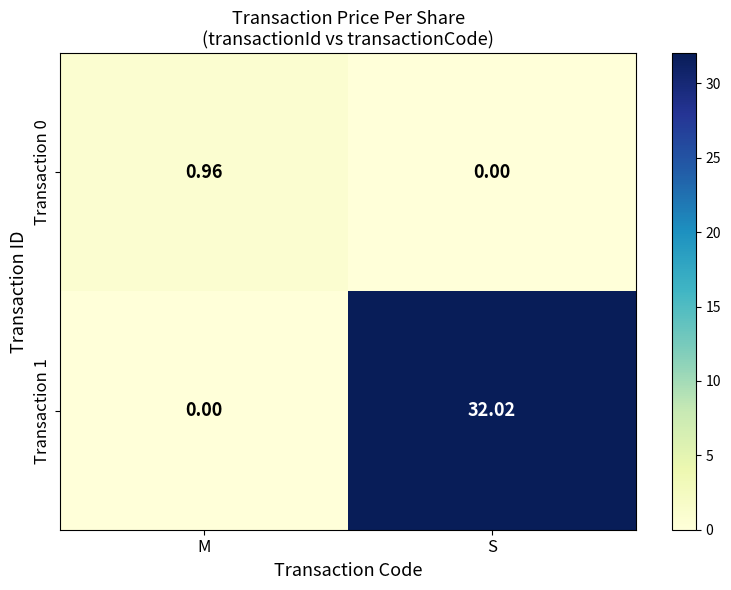

Rank the series by their average value, from highest to lowest.

Transaction 1, Transaction 0